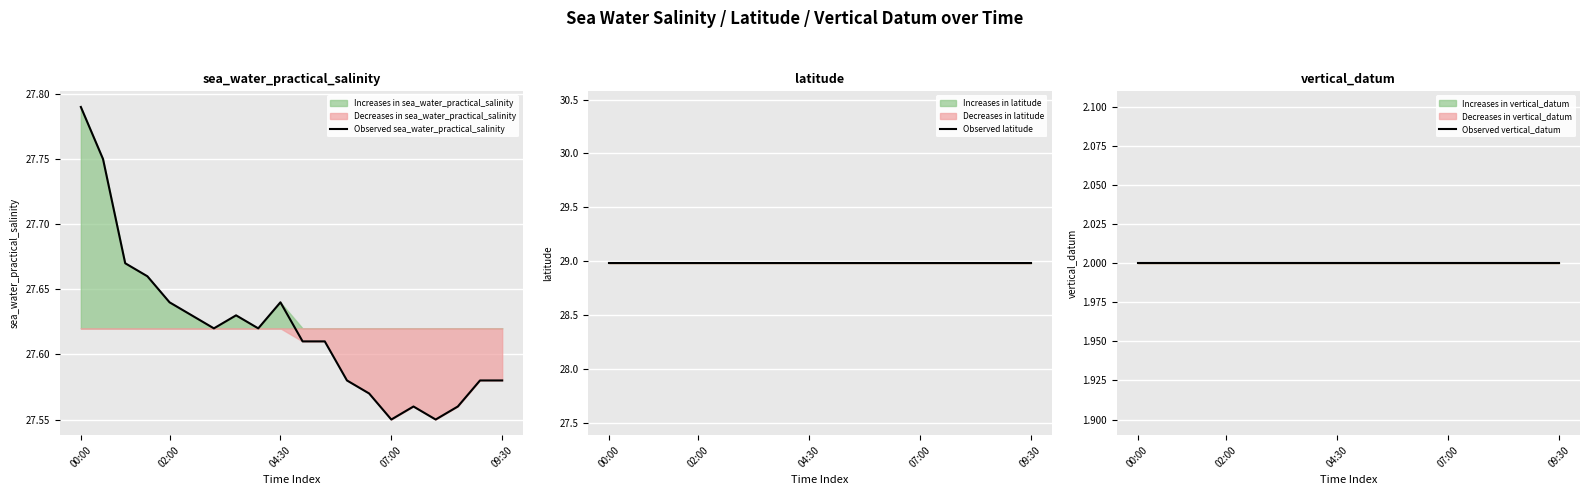

Reading left to right, what are all the values shown in this chart?

Observed sea_water_practical_salinity: 27.8	27.8	27.7	27.7	27.6	27.6	27.6	27.6	27.6	27.6	27.6	27.6	27.6	27.6	27.6	27.6	27.6	27.6	27.6	27.6
Observed latitude: 29.0	29.0	29.0	29.0	29.0	29.0	29.0	29.0	29.0	29.0	29.0	29.0	29.0	29.0	29.0	29.0	29.0	29.0	29.0	29.0
Observed vertical_datum: 2.0	2.0	2.0	2.0	2.0	2.0	2.0	2.0	2.0	2.0	2.0	2.0	2.0	2.0	2.0	2.0	2.0	2.0	2.0	2.0